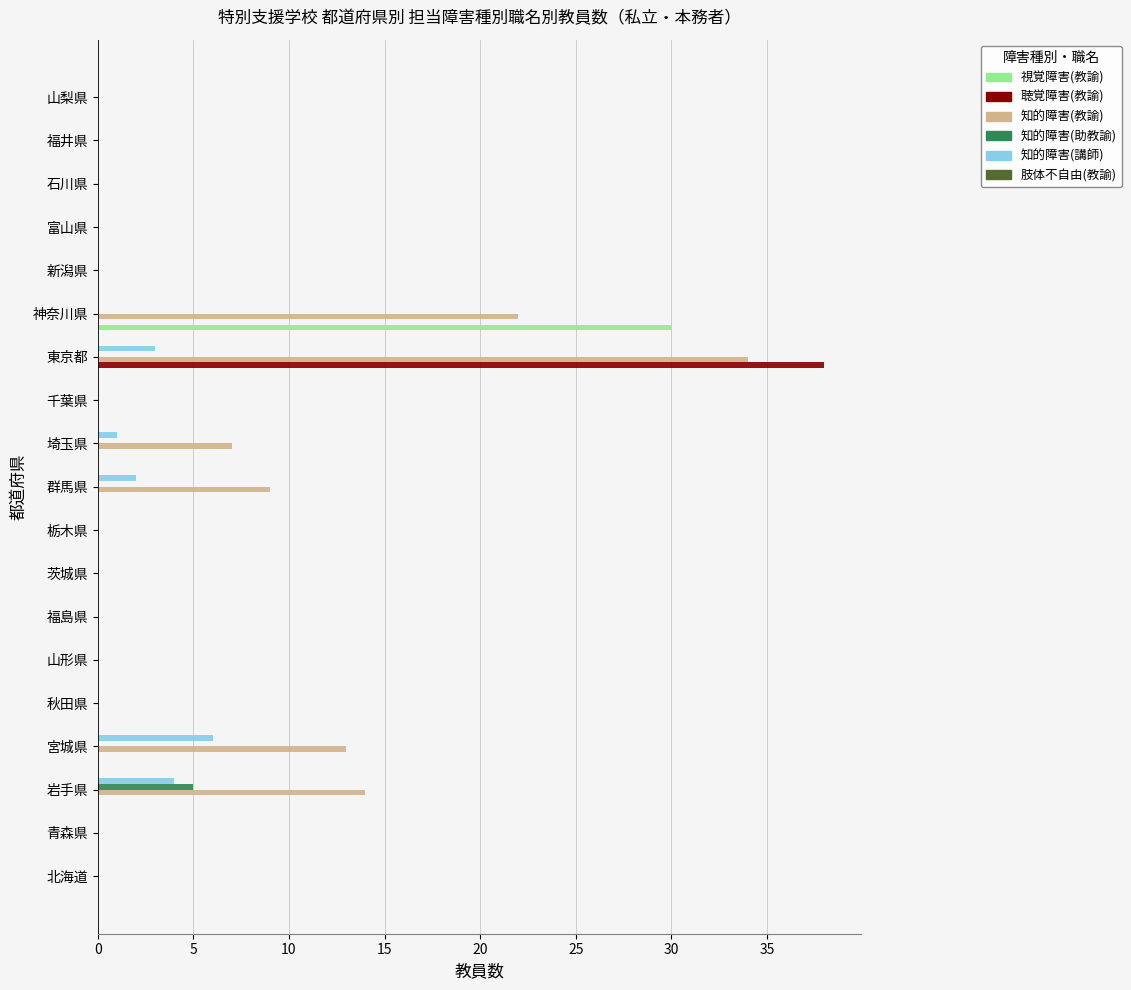

What is the sum of all 知的障害(講師) values?

16